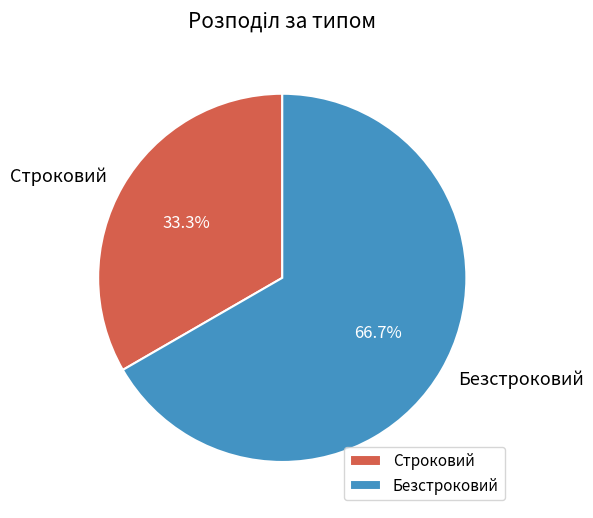

To the nearest percent, what is the average slice percentage?

50%